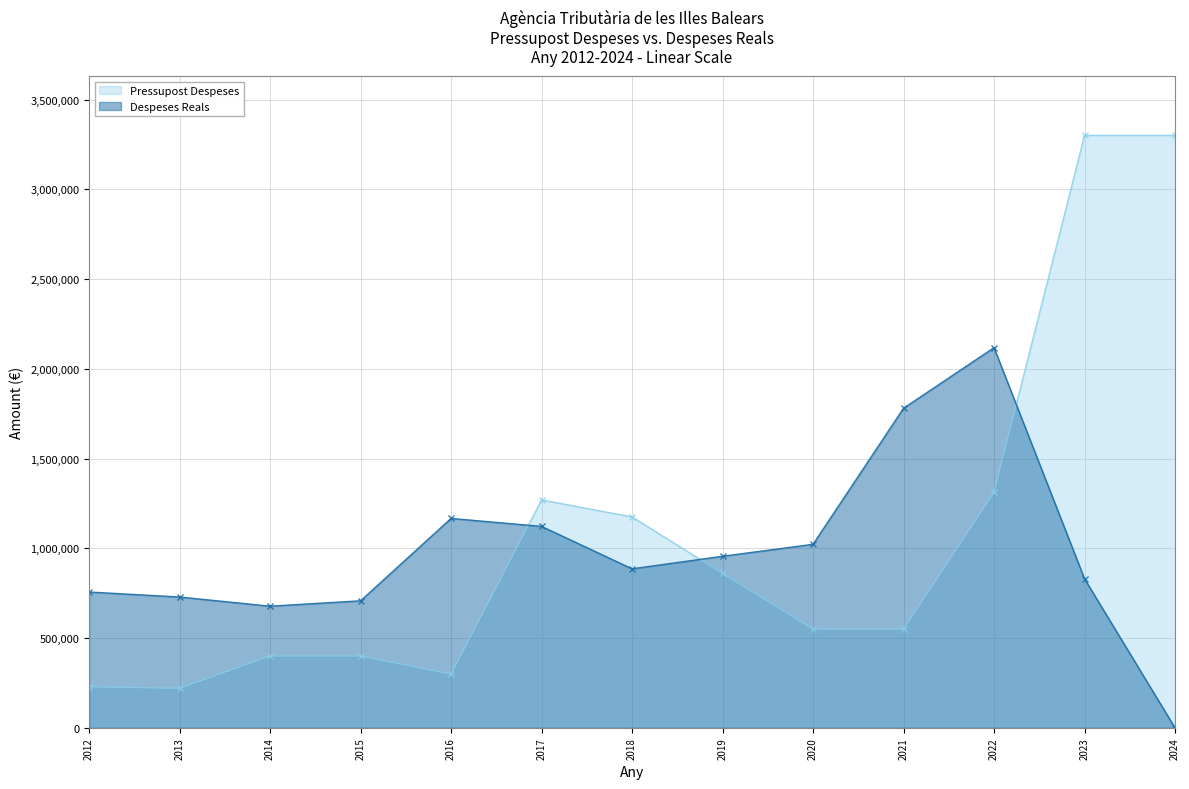

What is the sum of all Pressupost Despeses values?

13864236.0